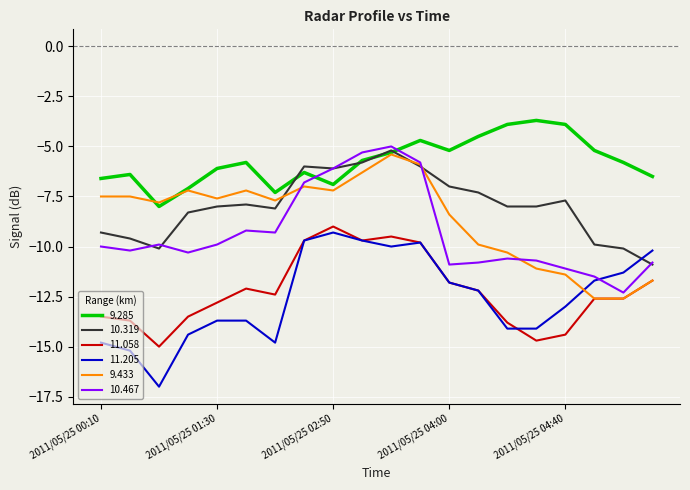

Which series has the largest total across all categories?

9.285